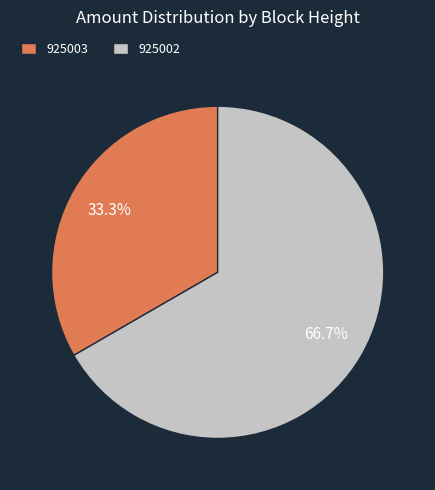

Which category has the smallest portion of the pie?

925003